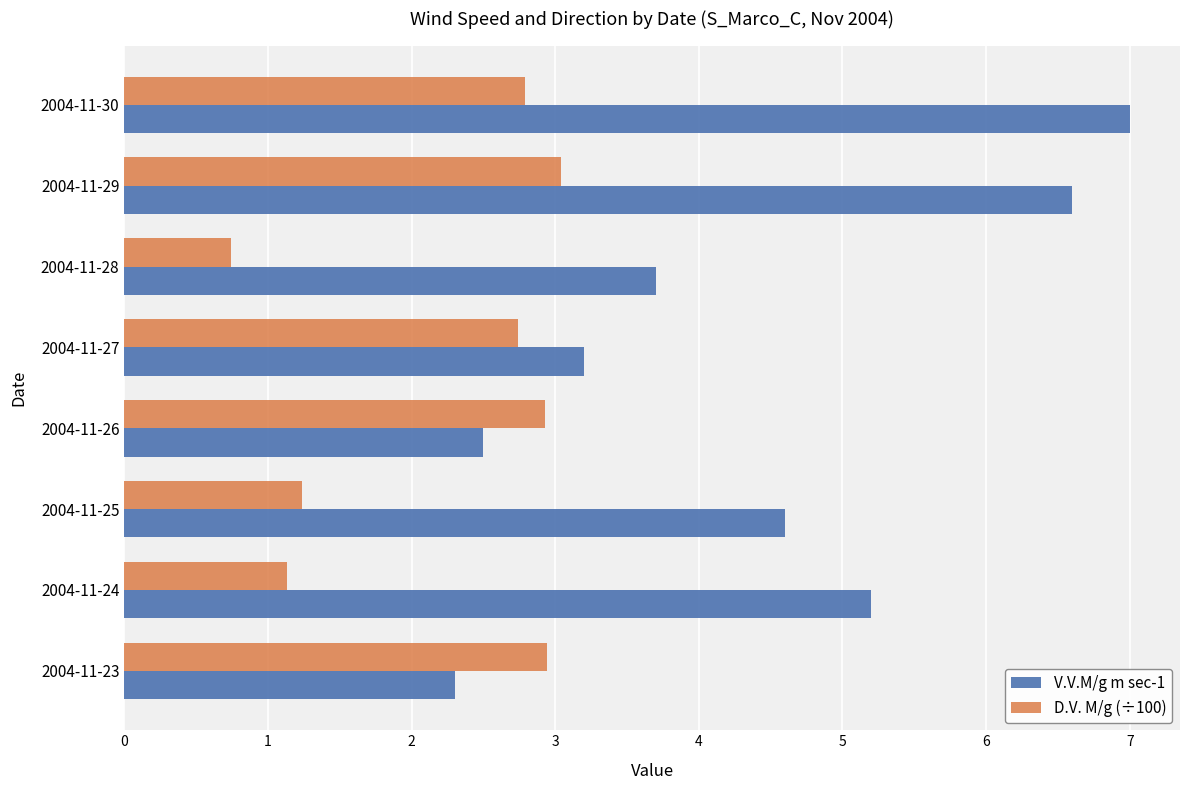

At which label does V.V.M/g m sec-1 reach its peak?

2004-11-30